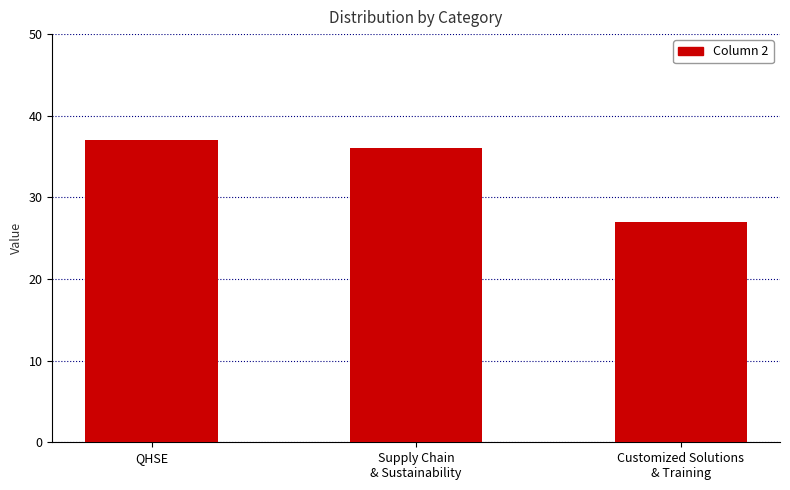

Which label corresponds to the smallest value in the chart?

Customized Solutions
& Training